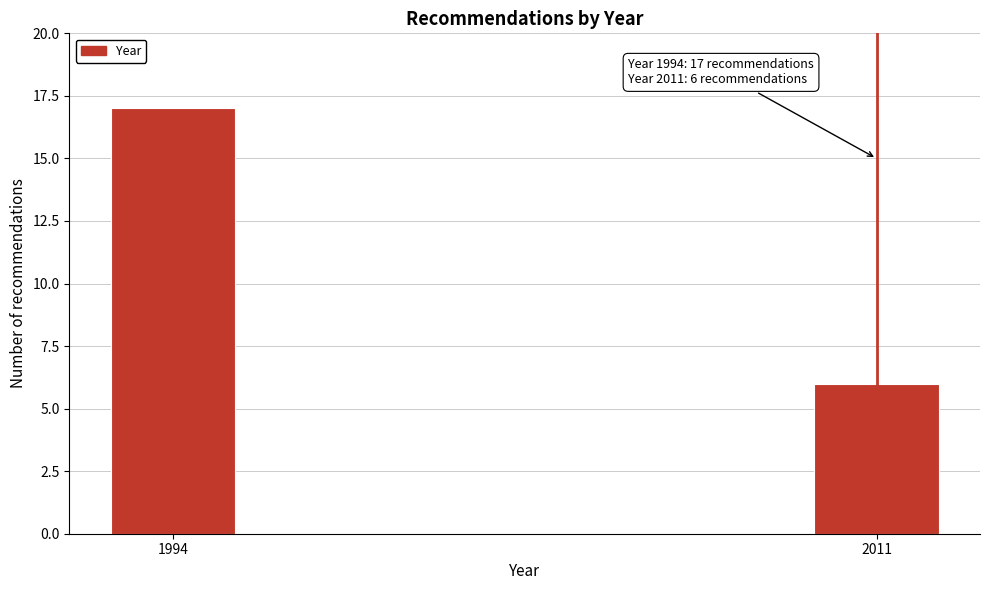

Reading right to left, list all the values displayed in this chart.

2011=6	1994=17